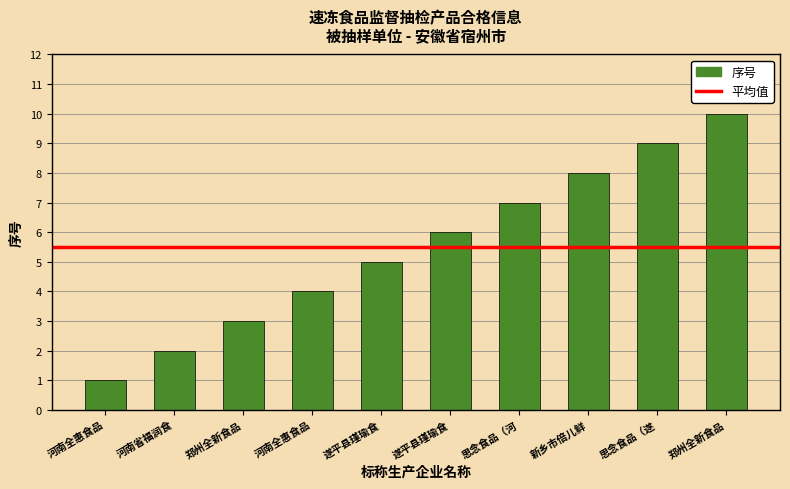

At which category does the chart reach its peak across all series?

郑州全新食品